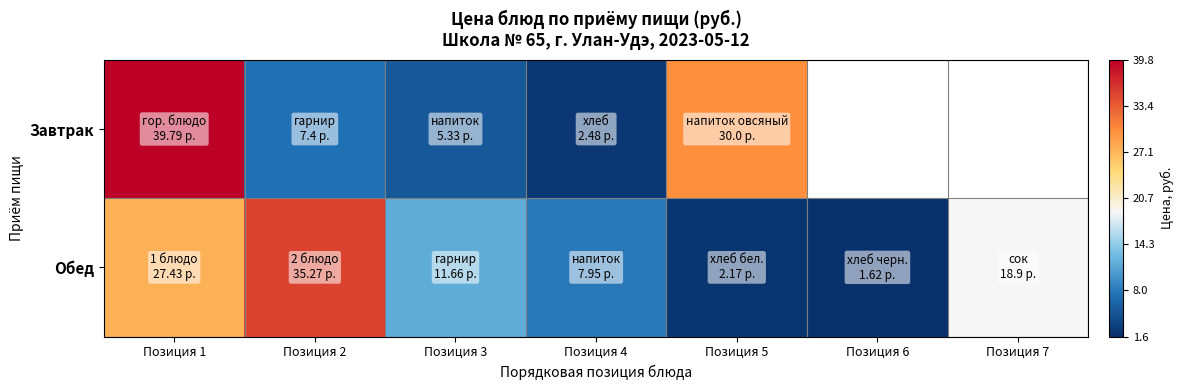

Rank the series by their maximum value, from lowest to highest.

Обед, Завтрак